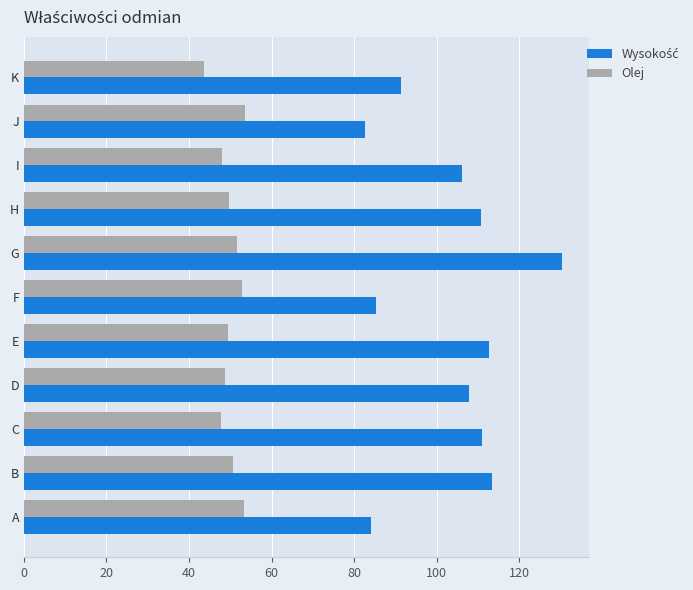

What is the sum of all Olej values?

549.9